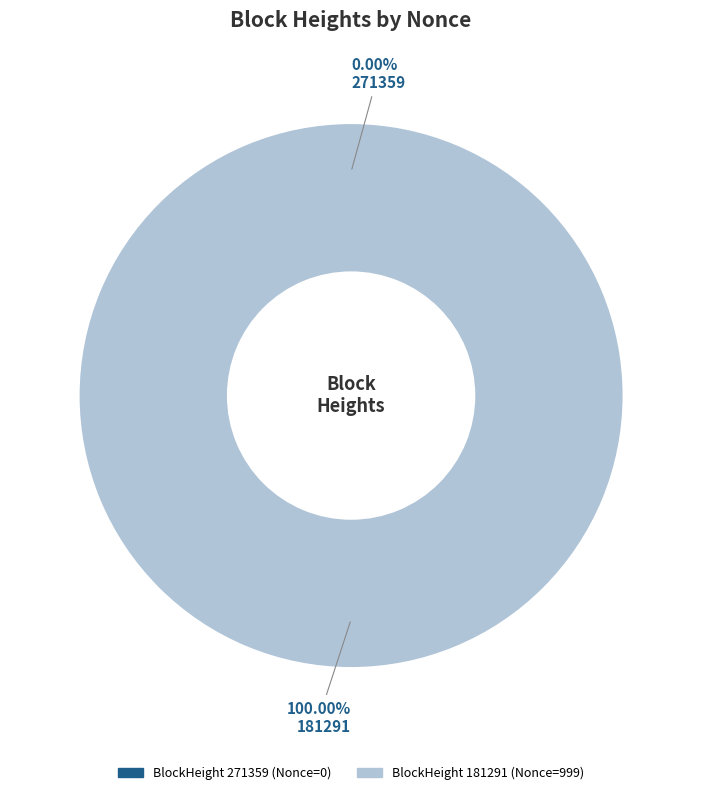

What portion of the pie excludes 271359?

100.0%